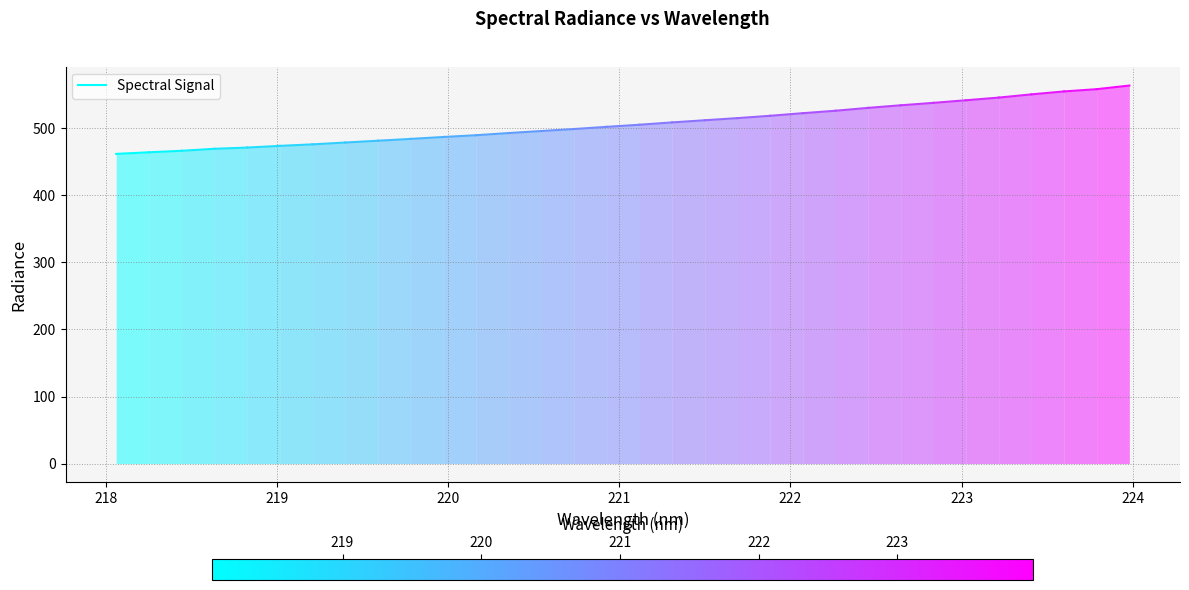

What is the smallest value displayed?

461.9